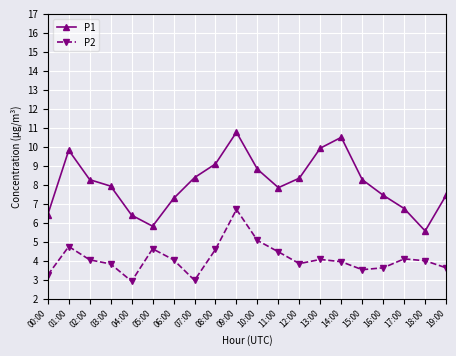

Is it true that P1 equals 3.5 at 08:00?

False